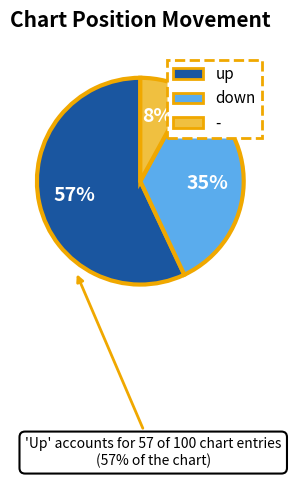

How many segments does this pie chart have?

3